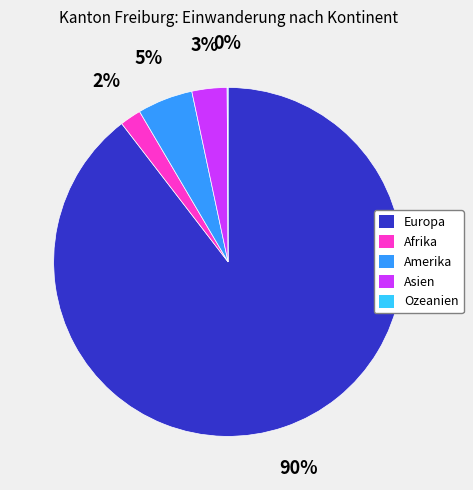

Is it true that Amerika is 1% of the pie?

False